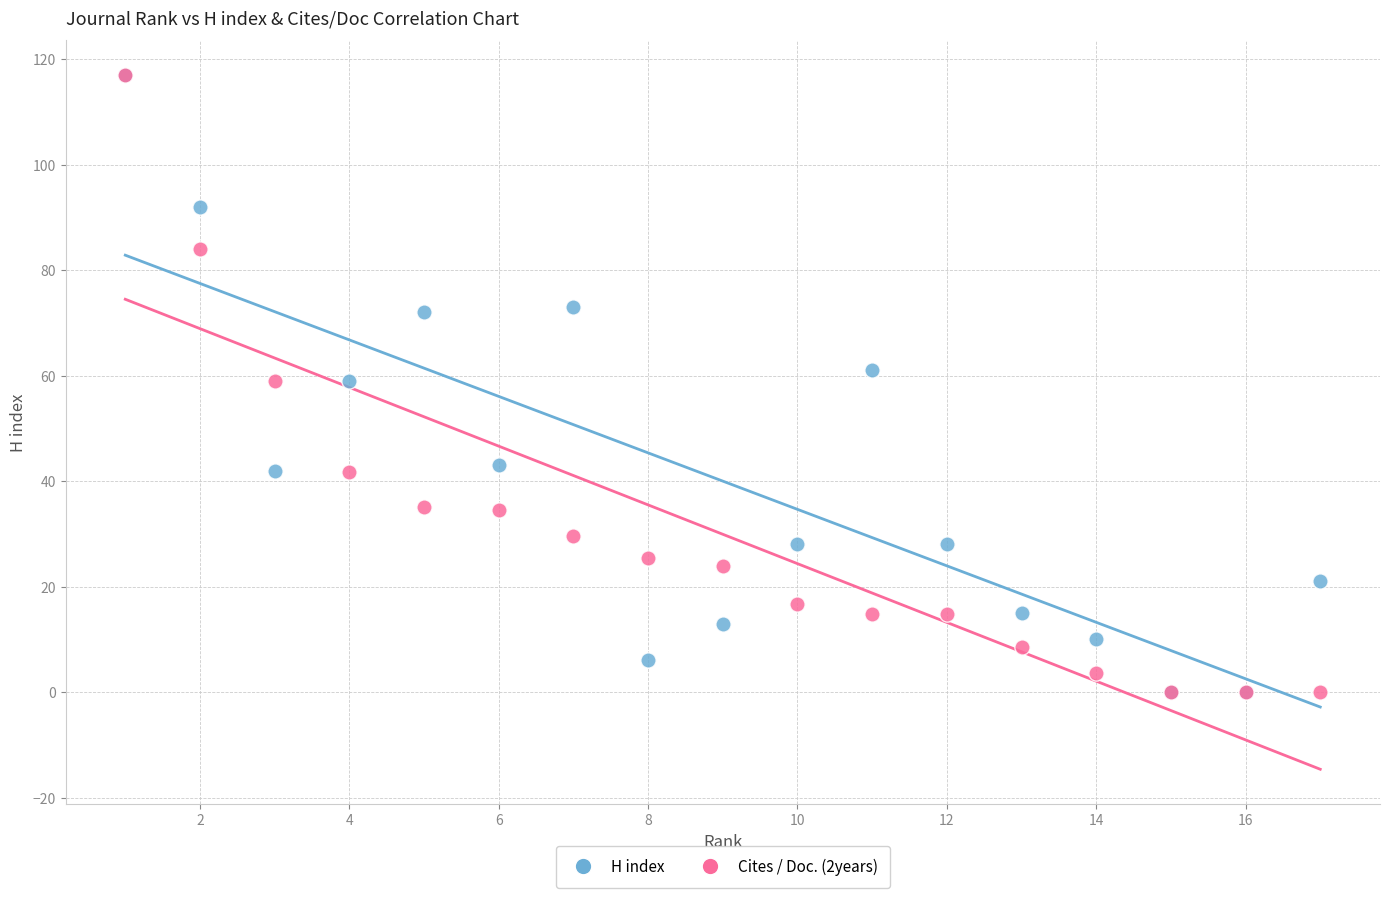

What are all the series names shown in the legend?

H index, Cites / Doc. (2years)